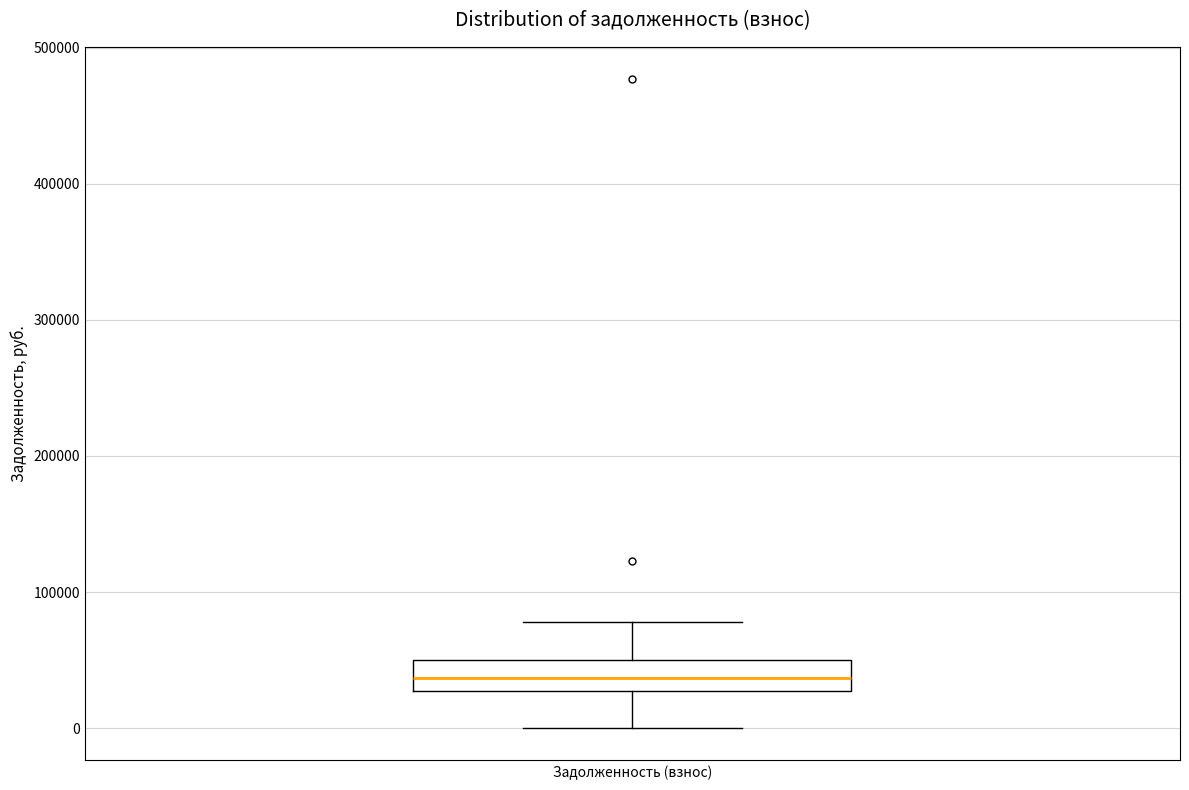

Read this box plot against the y-axis: the position of the median line, the range covered by the box, and the ends of both whiskers. The values are not printed on the chart, so give them approximately, as read against the axis.

median 40000, box 30000 to 50000, whiskers 0 to 80000